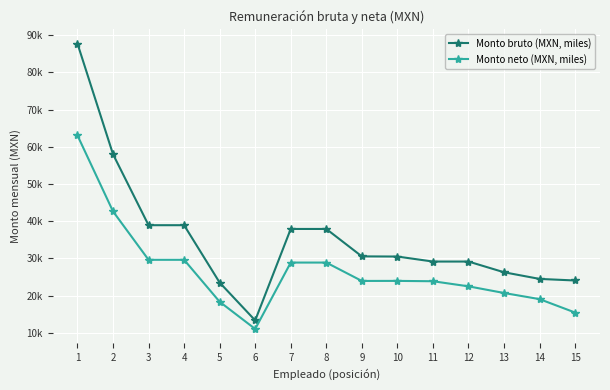

Where is Monto bruto (MXN, miles) nearest to the value 50543?

2